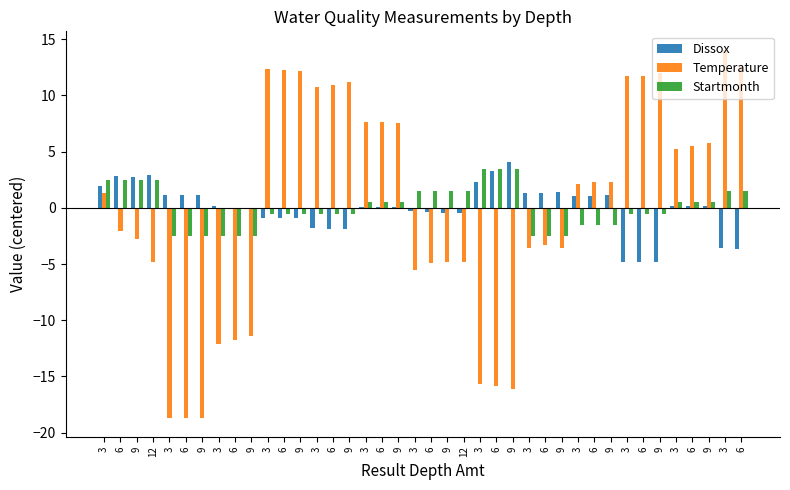

What is the approximate value of Startmonth at 3?

0.5